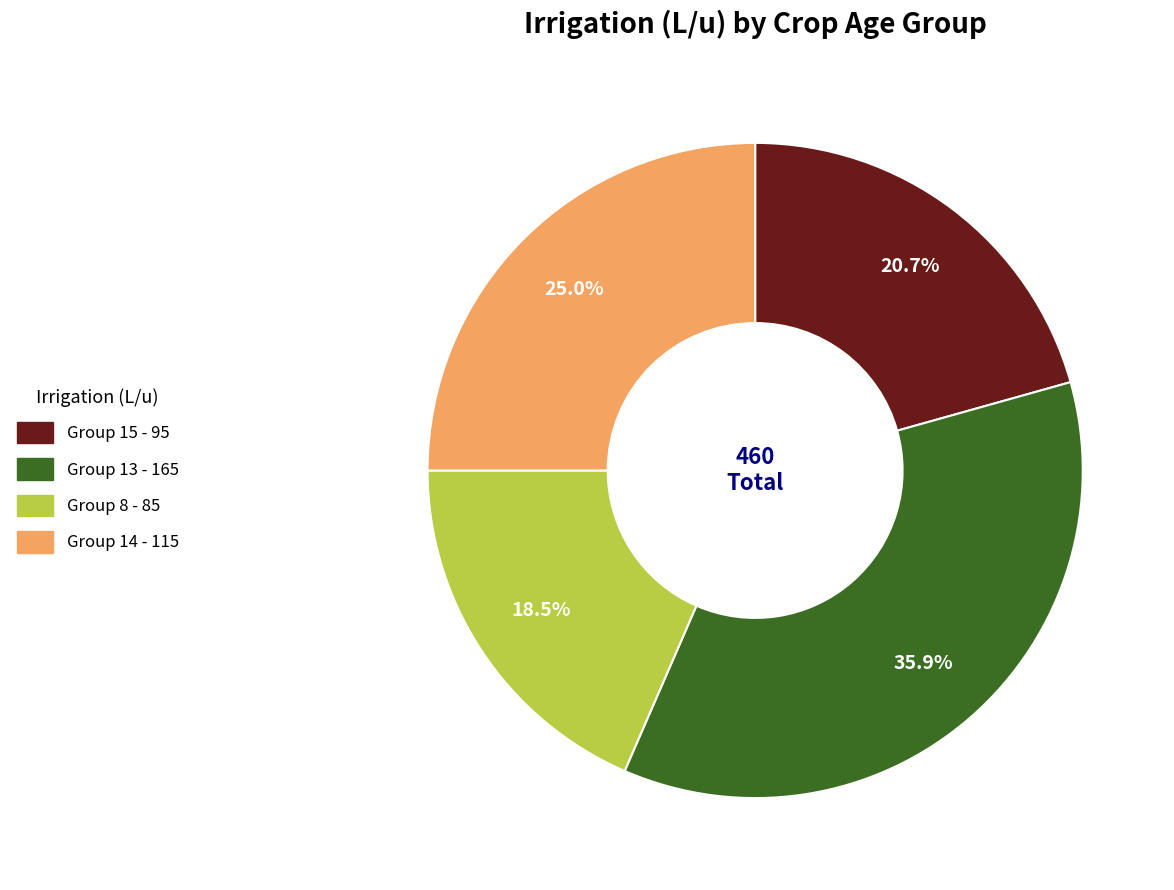

Does any single category account for the majority?

No